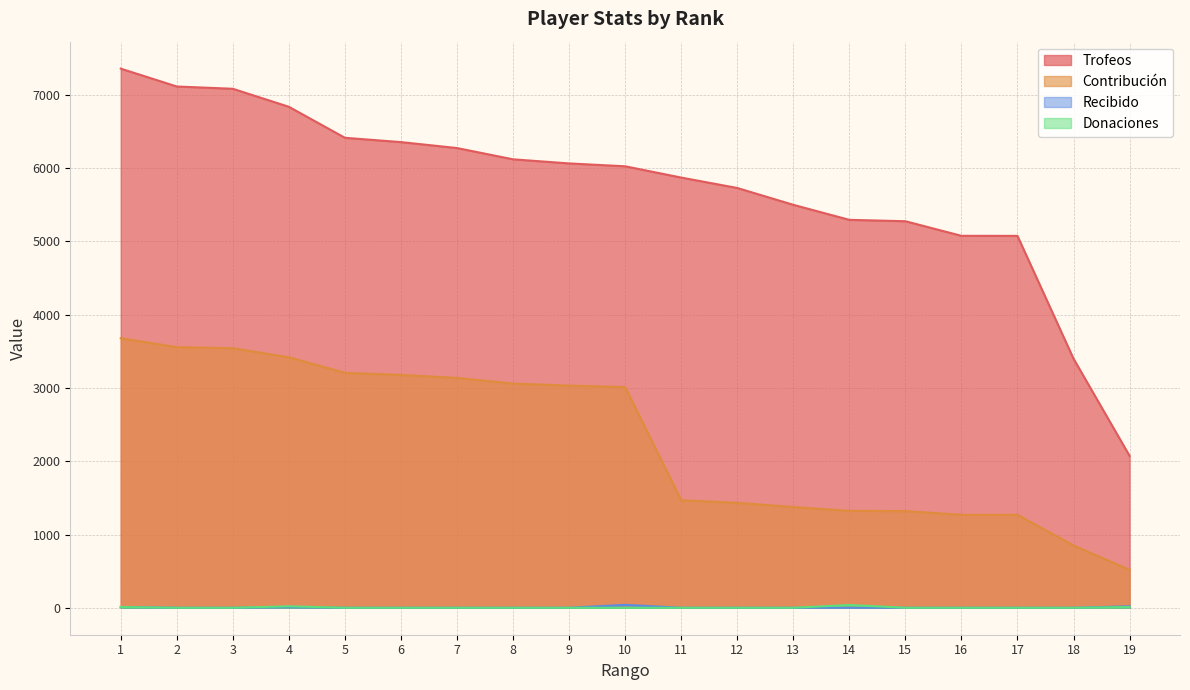

What is the sum of the Donaciones values at 5 and 4?

20